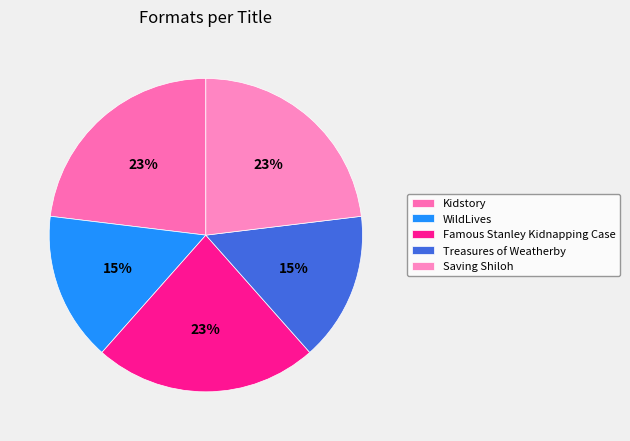

Count the number of slices in the pie.

5